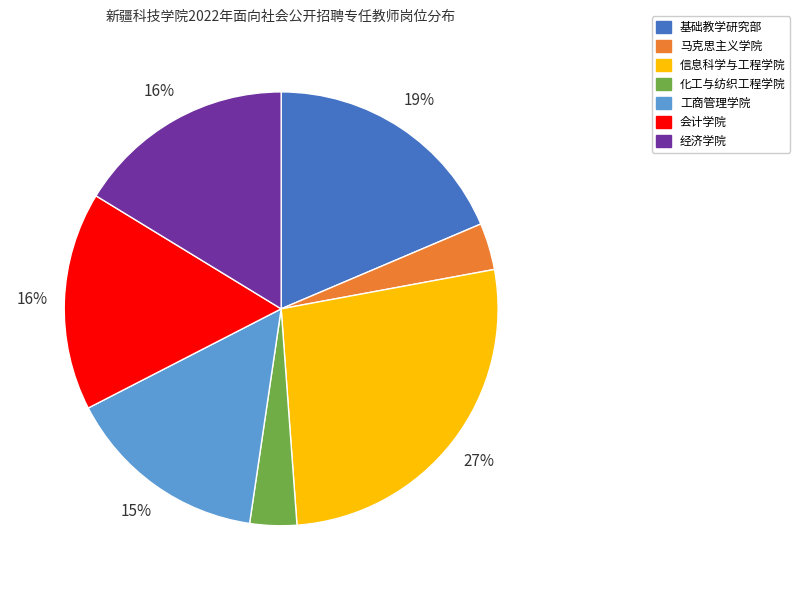

Is it true that 会计学院 is 16% of the pie?

True